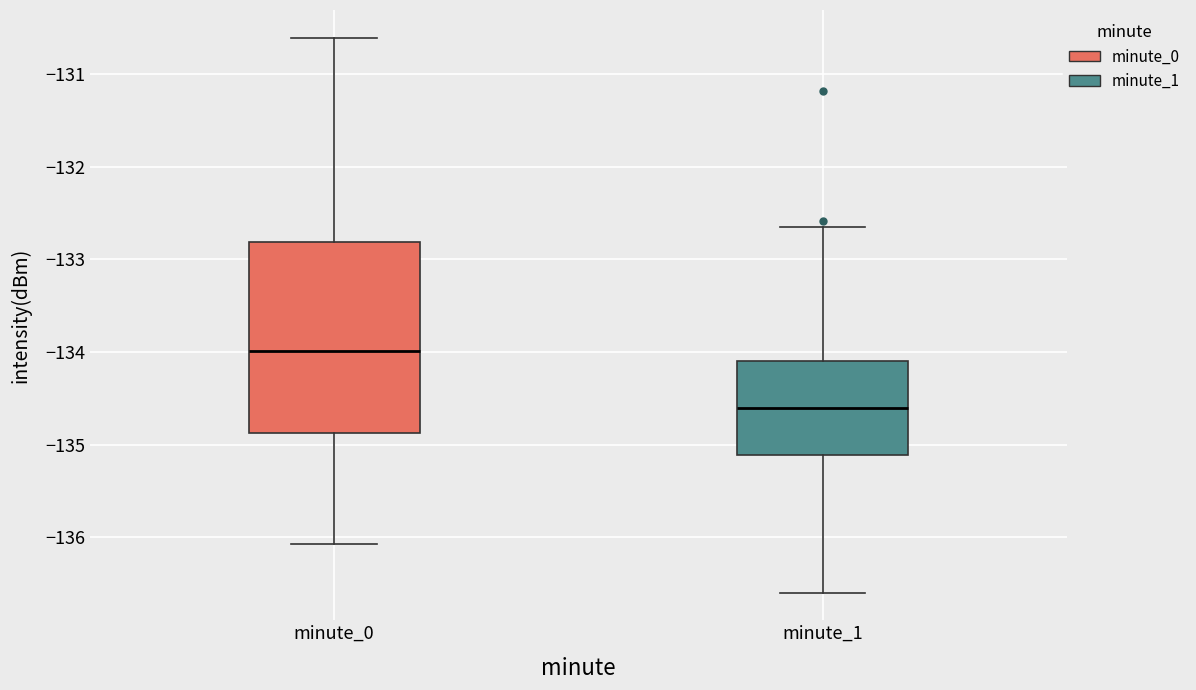

Where is the lower edge of the box for minute_1 on the y-axis? The values are not printed on the chart, so give them approximately, as read against the axis.

-135.1